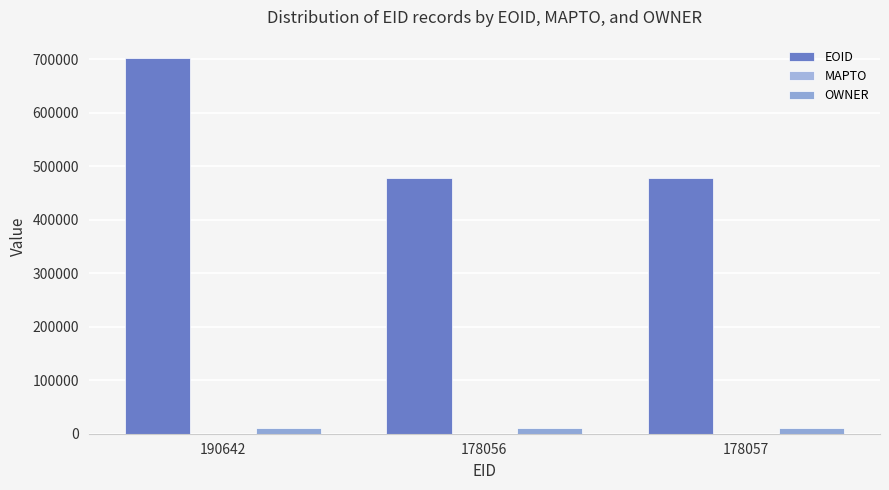

What is the sum of the EOID values at 178057 and 178056?

953871